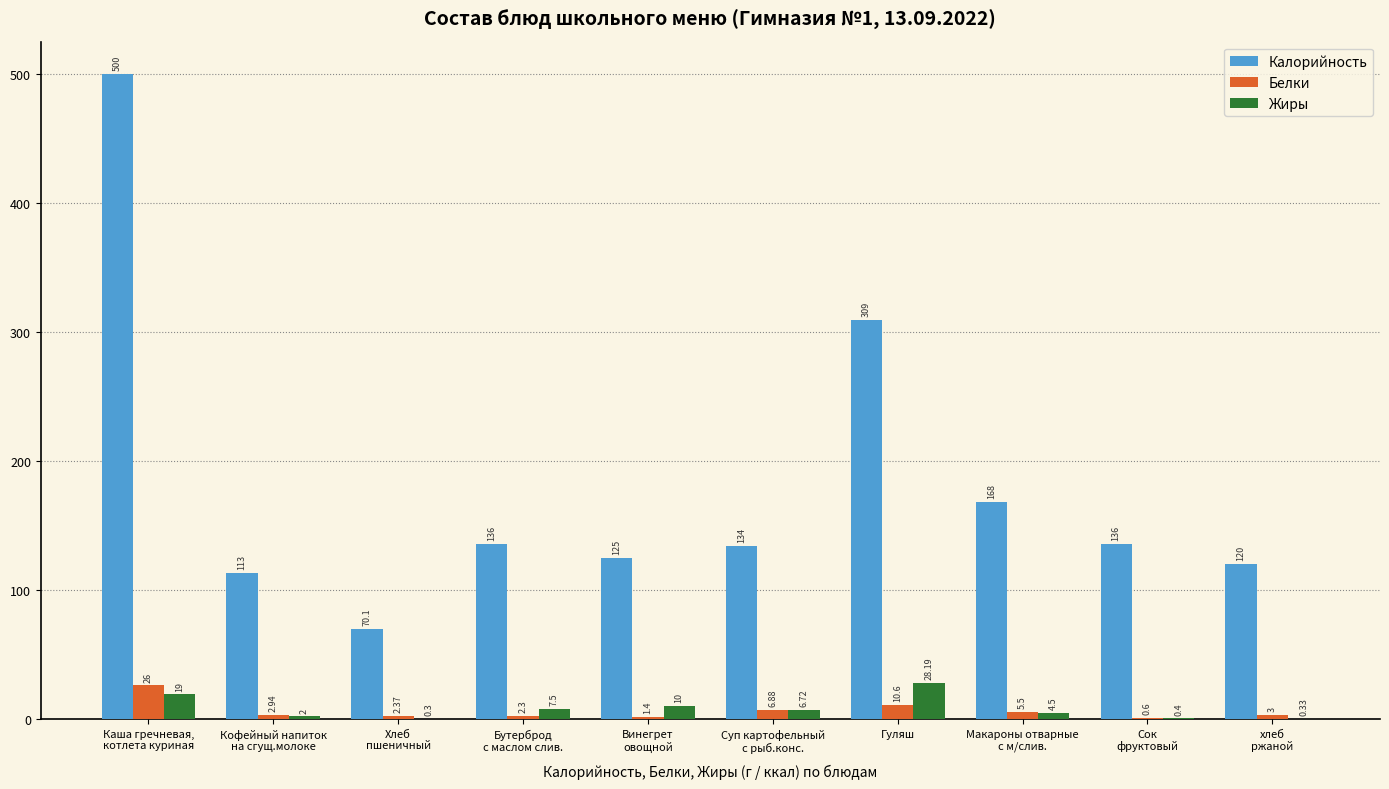

How many groups of bars are there?

10